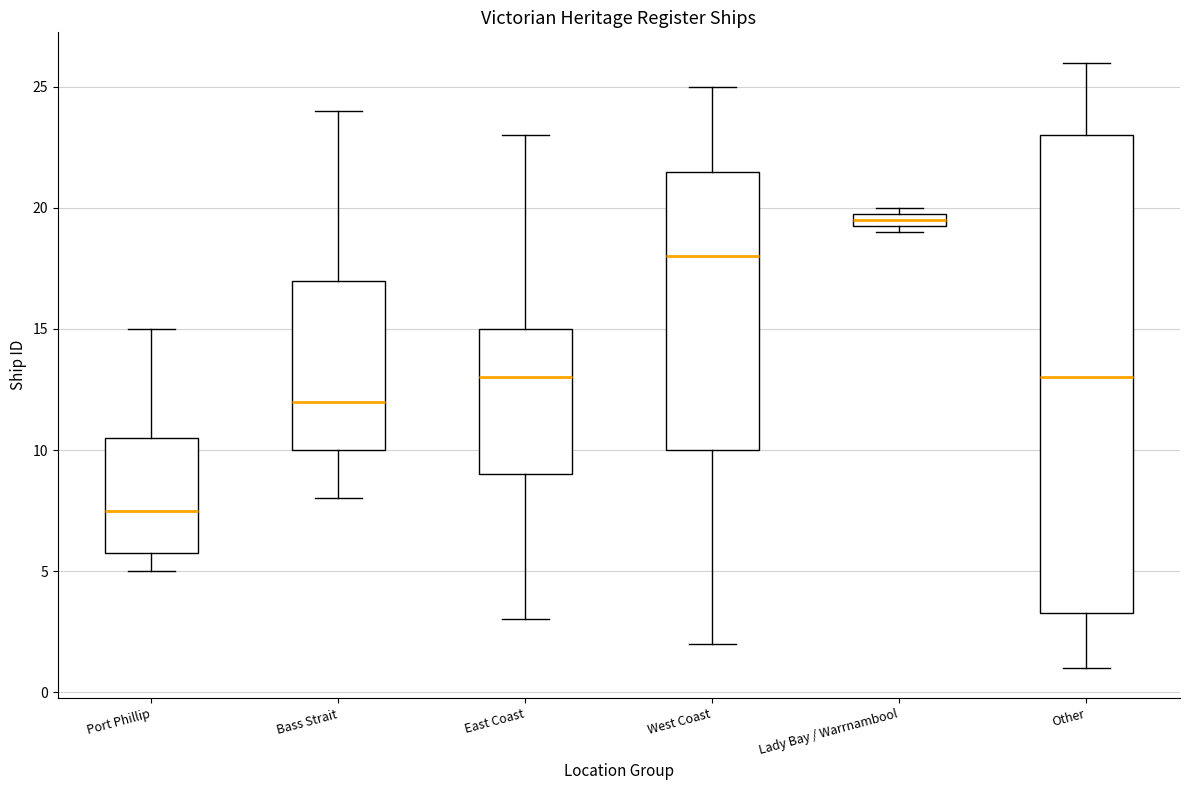

Where is the lower edge of the box for Bass Strait on the y-axis? The values are not printed on the chart, so give them approximately, as read against the axis.

10.0